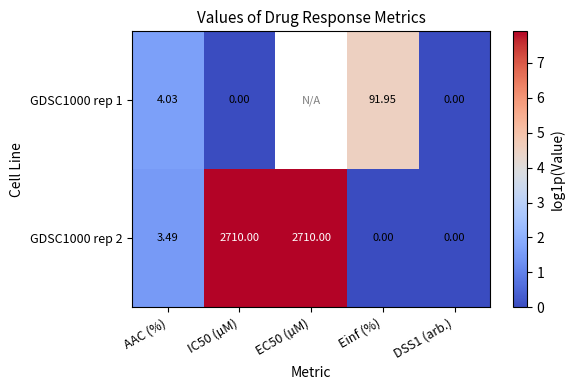

Count the number of data series in this chart.

2